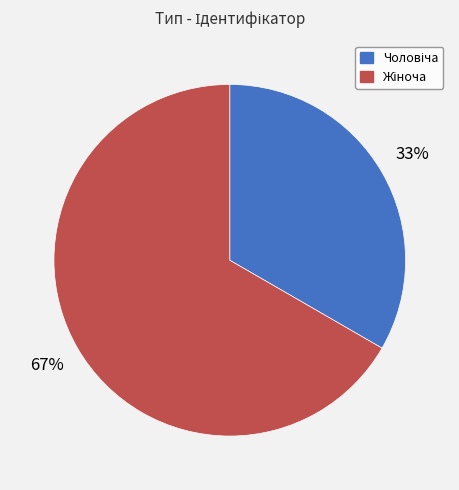

To the nearest percent, what is the average slice percentage?

50%